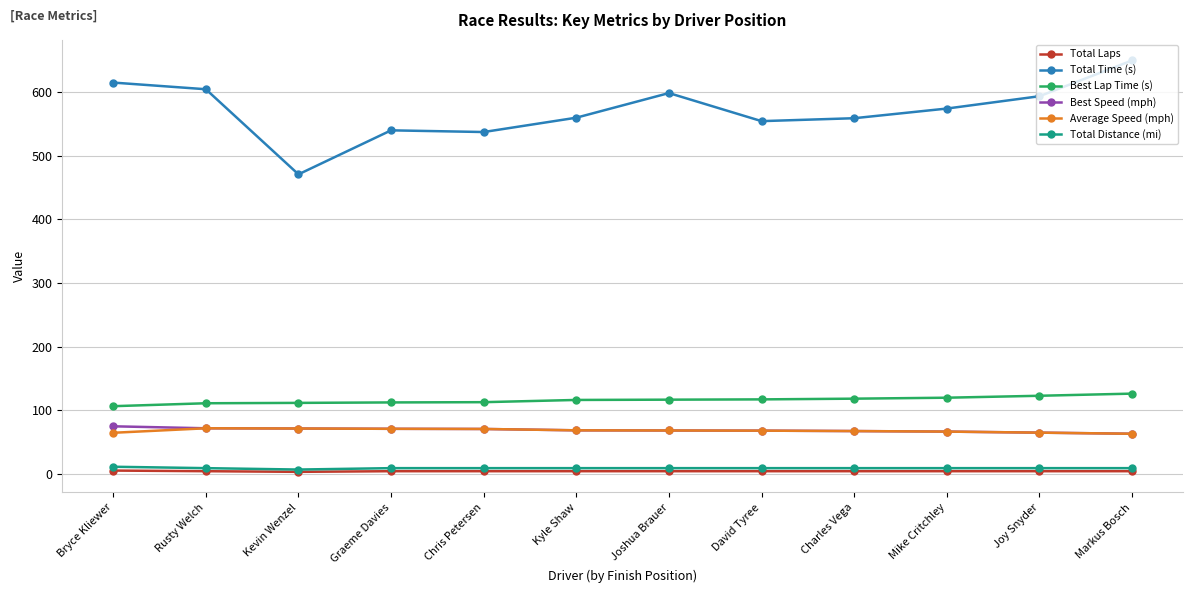

What is the difference between the Average Speed (mph) values at Chris Petersen and David Tyree?

2.6